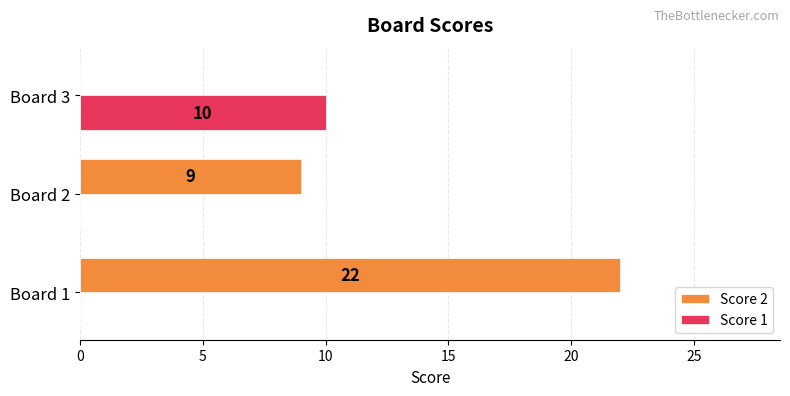

What is the sum of all Score 1 values?

10